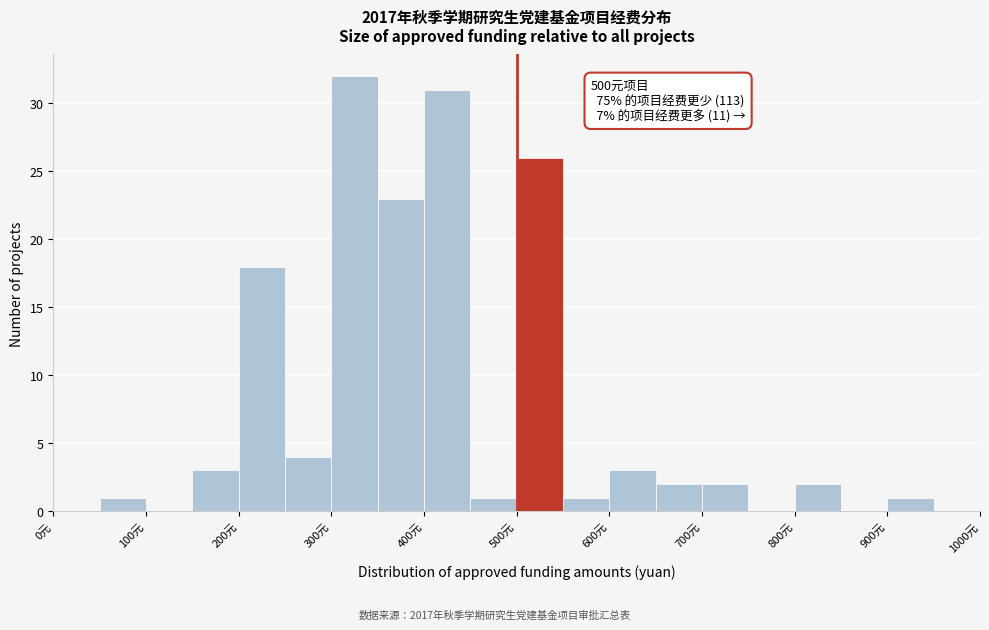

Which range on the x-axis has the tallest bar?

300 to 350